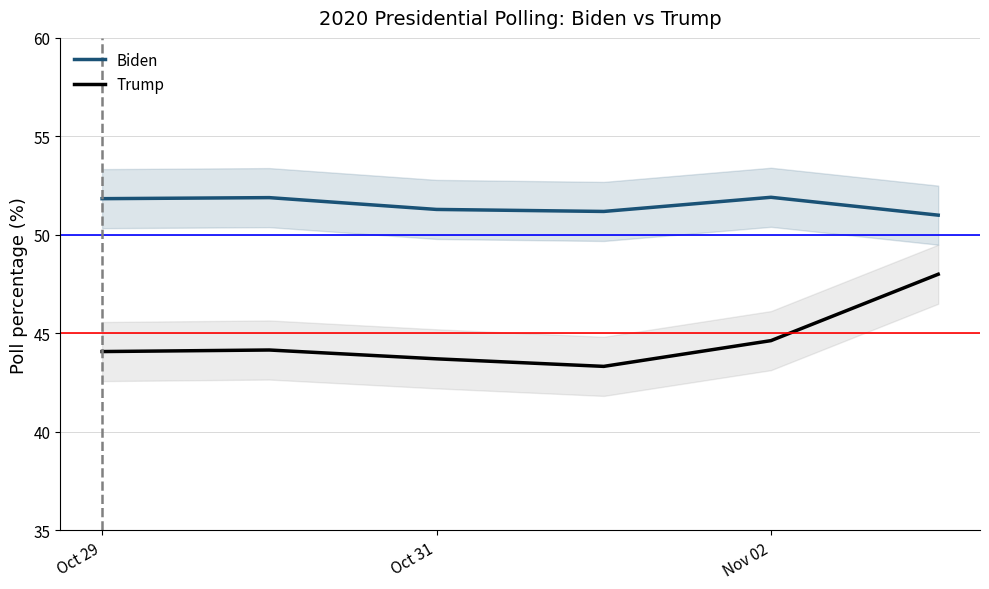

In Biden, how many points are lower than both neighbors (excluding endpoints)?

1